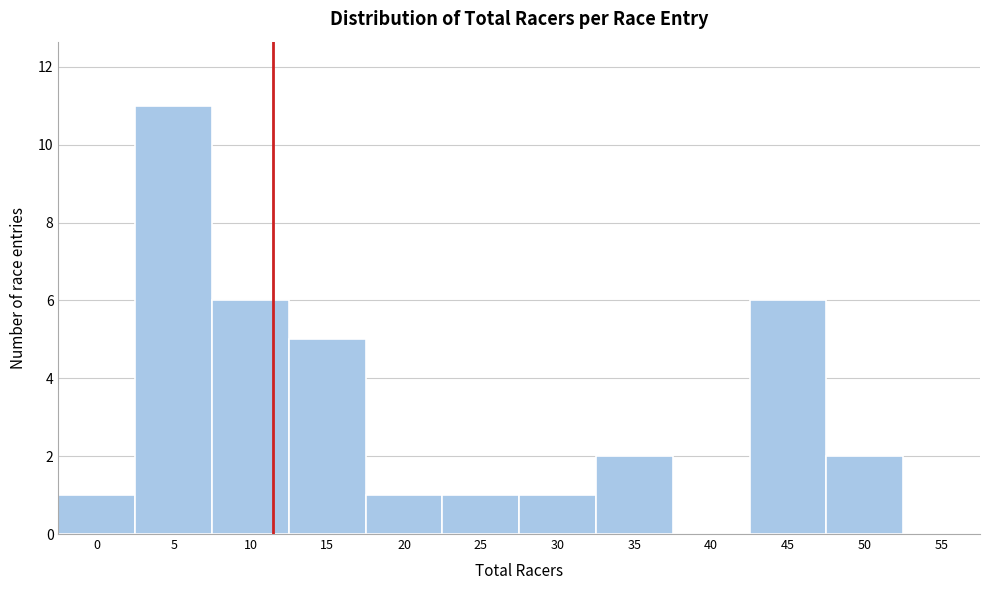

Reading left to right, transcribe all the data shown in this chart.

0=1	5=11	10=6	15=5	20=1	25=1	30=1	35=2	40=0	45=6	50=2	55=0